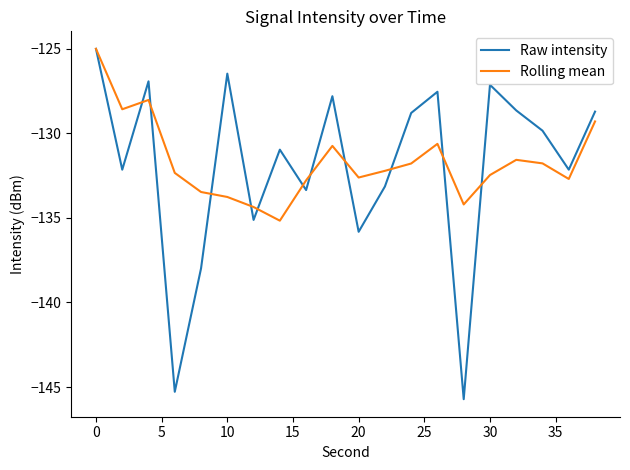

What is the maximum value shown in the chart?

-125.0